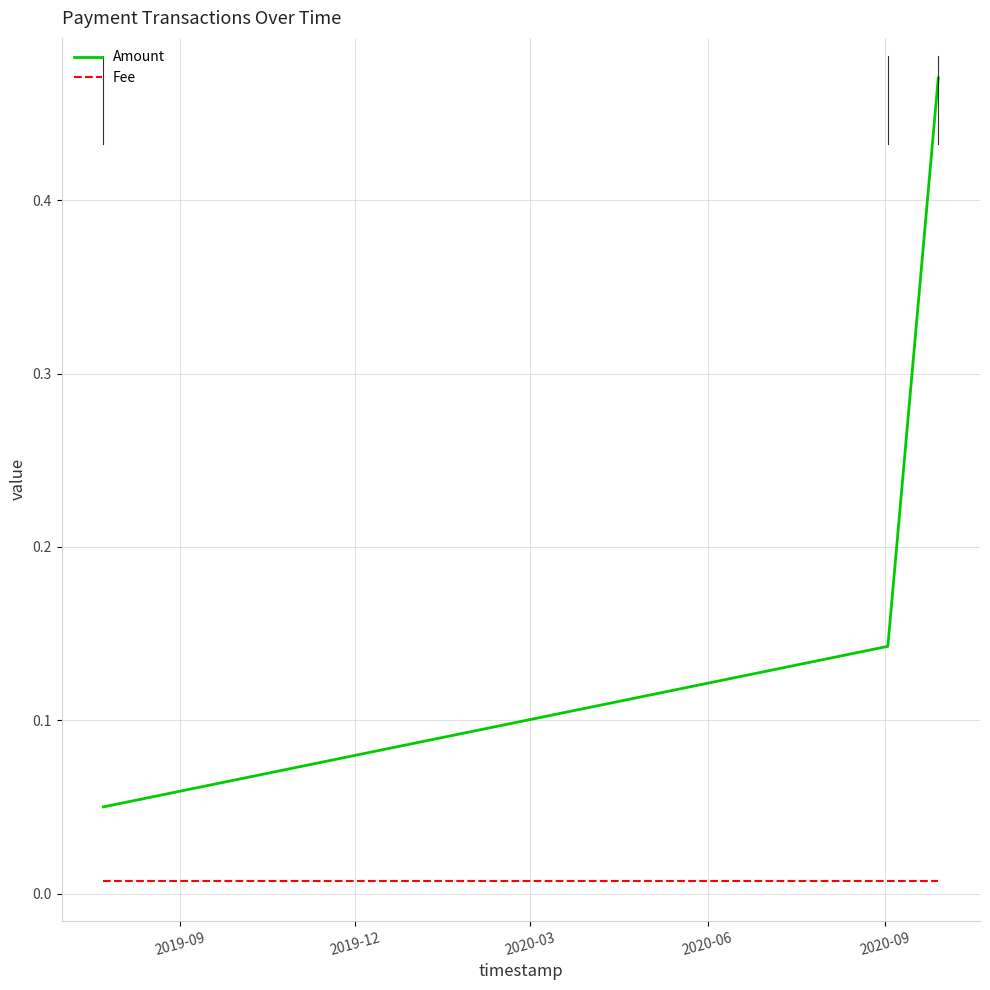

Rank the series by their maximum value, from highest to lowest.

Amount, Fee